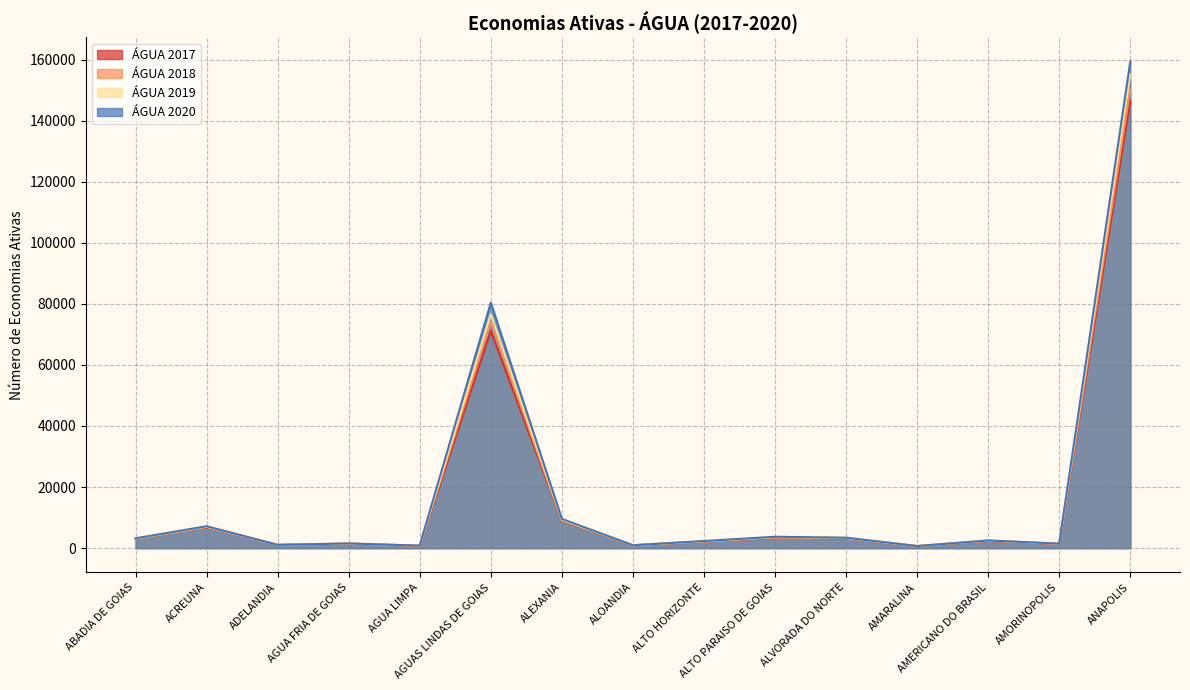

What is the difference between the second highest and second lowest values in the ÁGUA 2020 series?

79572